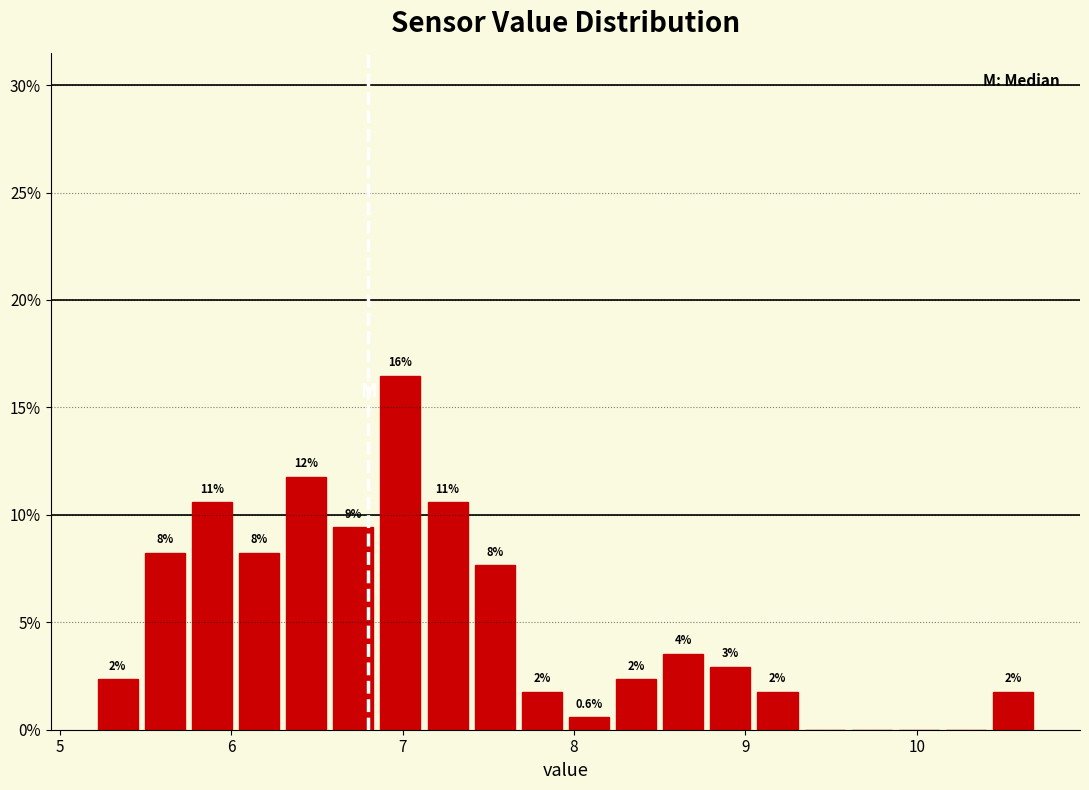

Around what value on the x-axis is the tallest bar? Give the approximate position of its centre, as read against the axis.

7.0